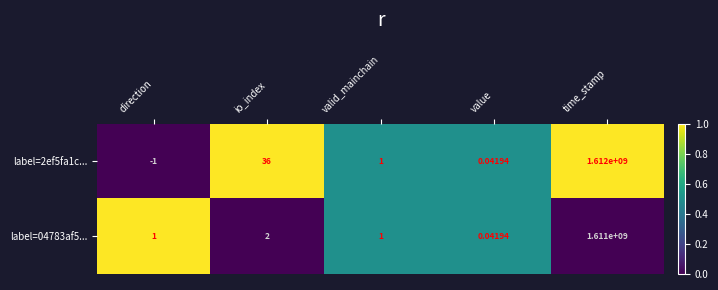

At which label does label=2ef5fa1c... first exceed 1?

io_index